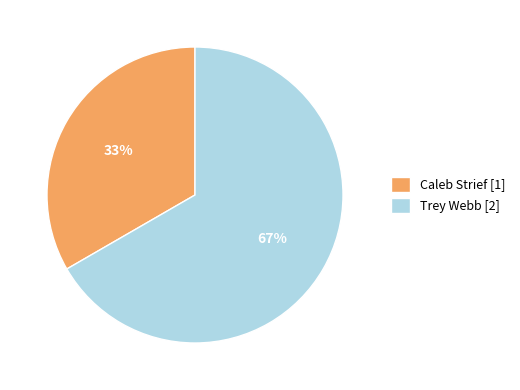

To the nearest percent, what percentage of the pie is Caleb Strief?

33%